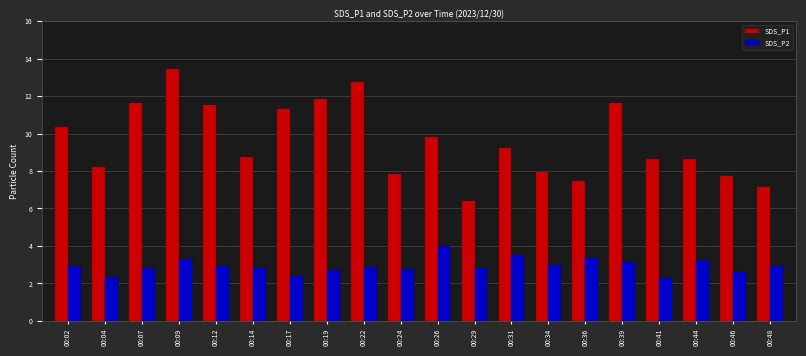

The value of SDS_P2 at 00:19 is 1.0. True or false?

False